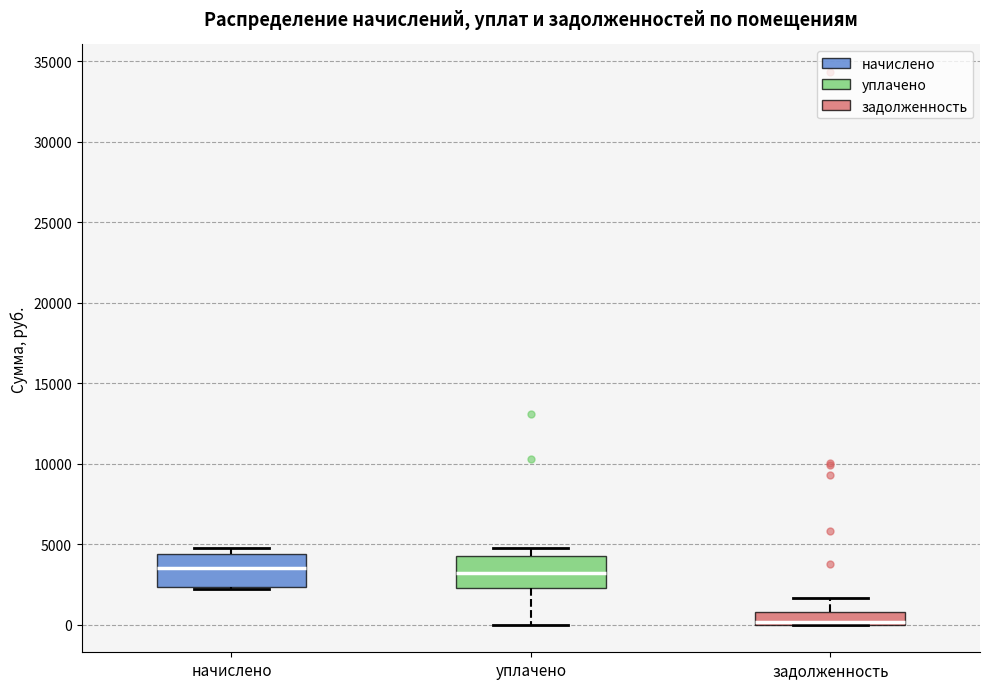

Where is the upper edge of the box for начислено on the y-axis? The values are not printed on the chart, so give them approximately, as read against the axis.

4500